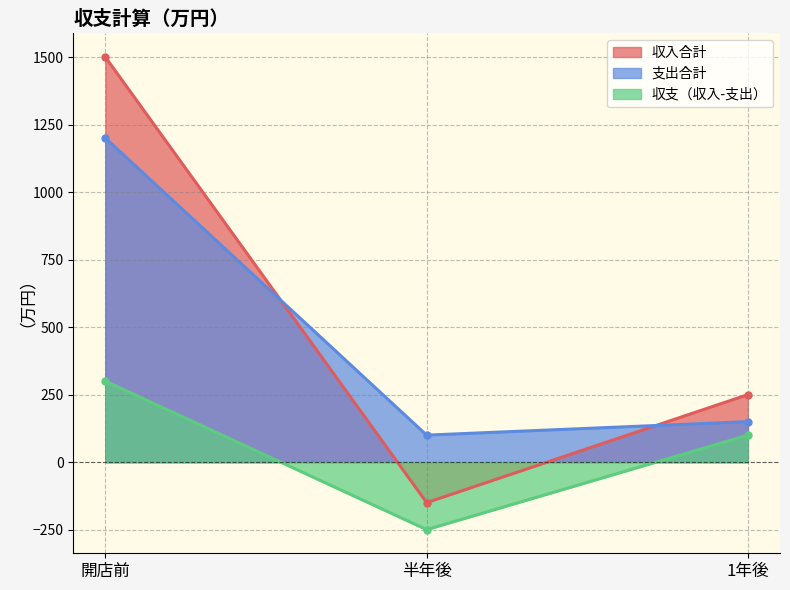

What is the value of the 収支（収入-支出） point at the 2nd from the left?

-250